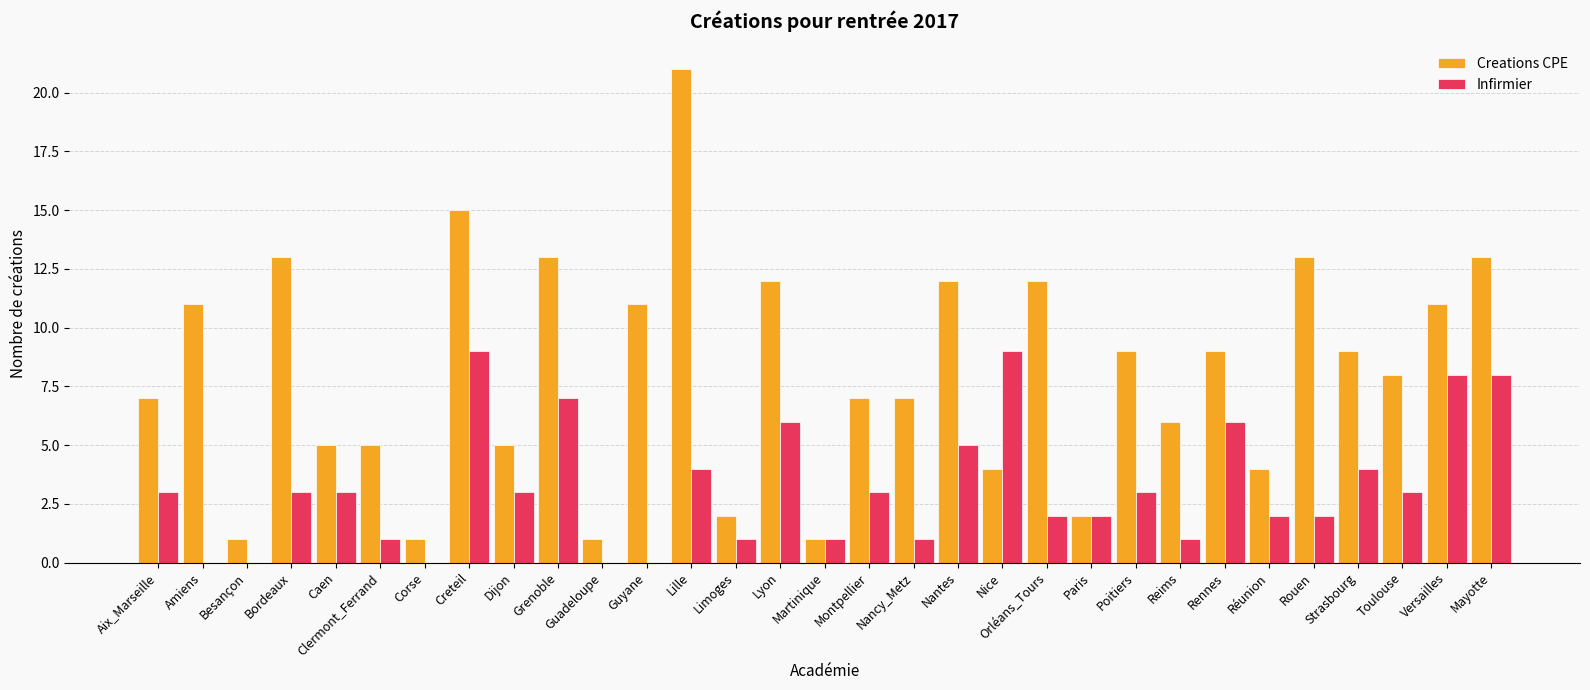

What is the spread (max minus min) of values at Nice?

5